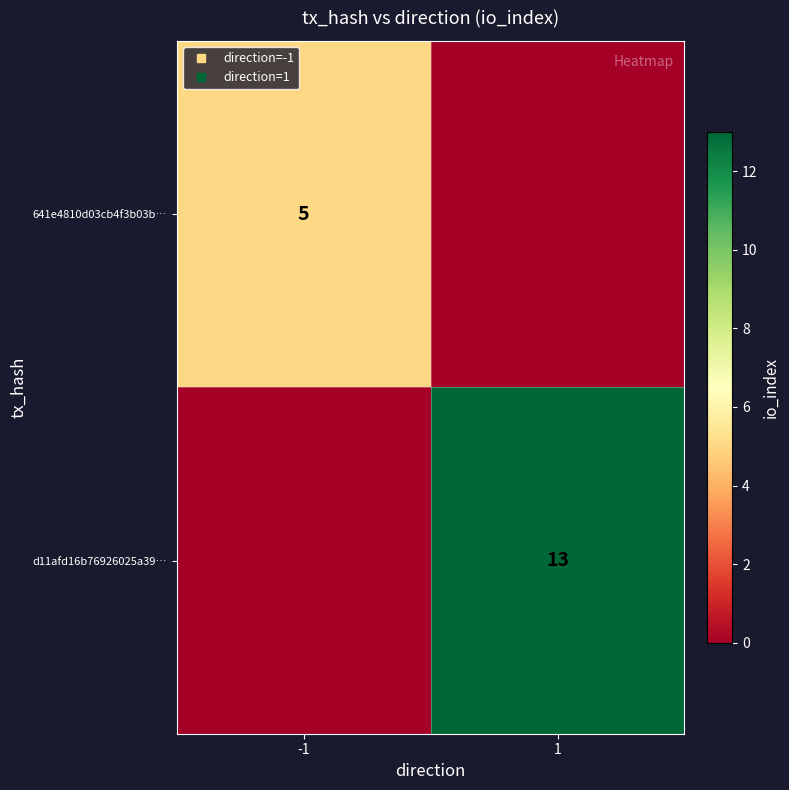

List the labels in order of 641e4810d03cb4f3b03b… value, largest first.

-1, 1